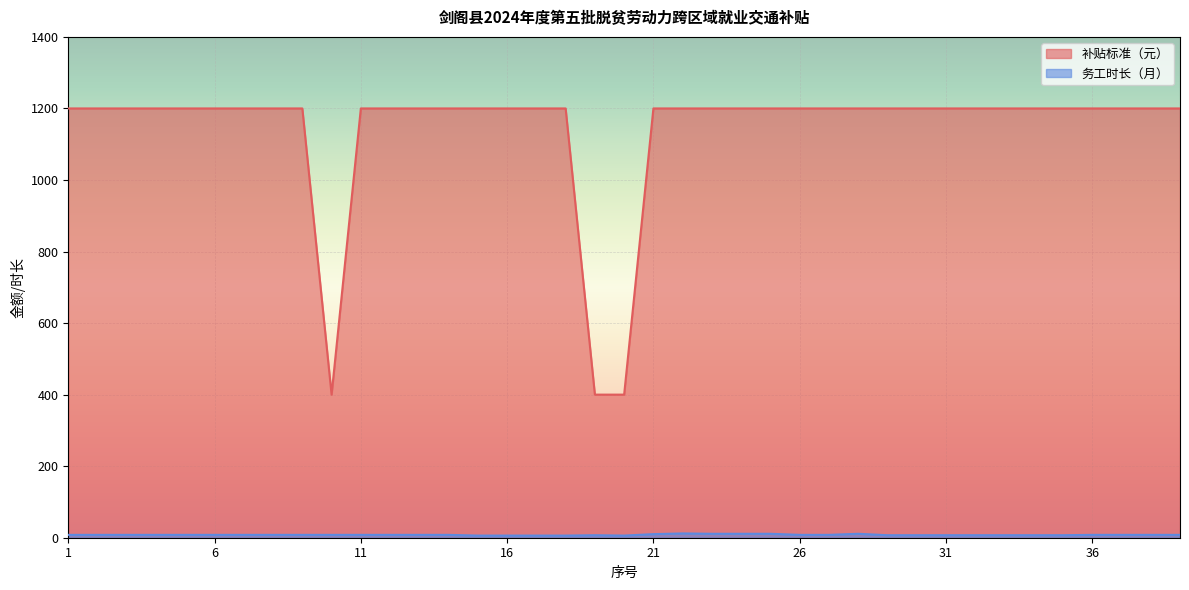

What is the sum of all 务工时长（月） values?

312